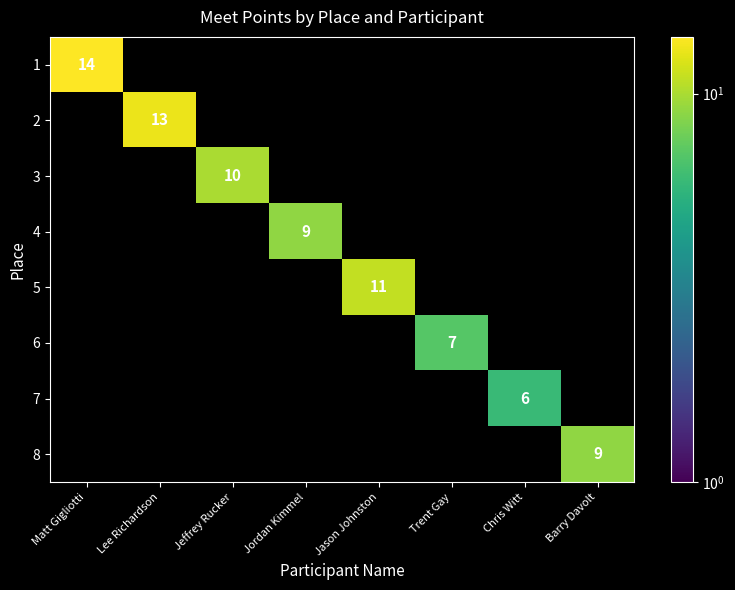

The 5 series shows 7 at Jason Johnston. True or false?

False